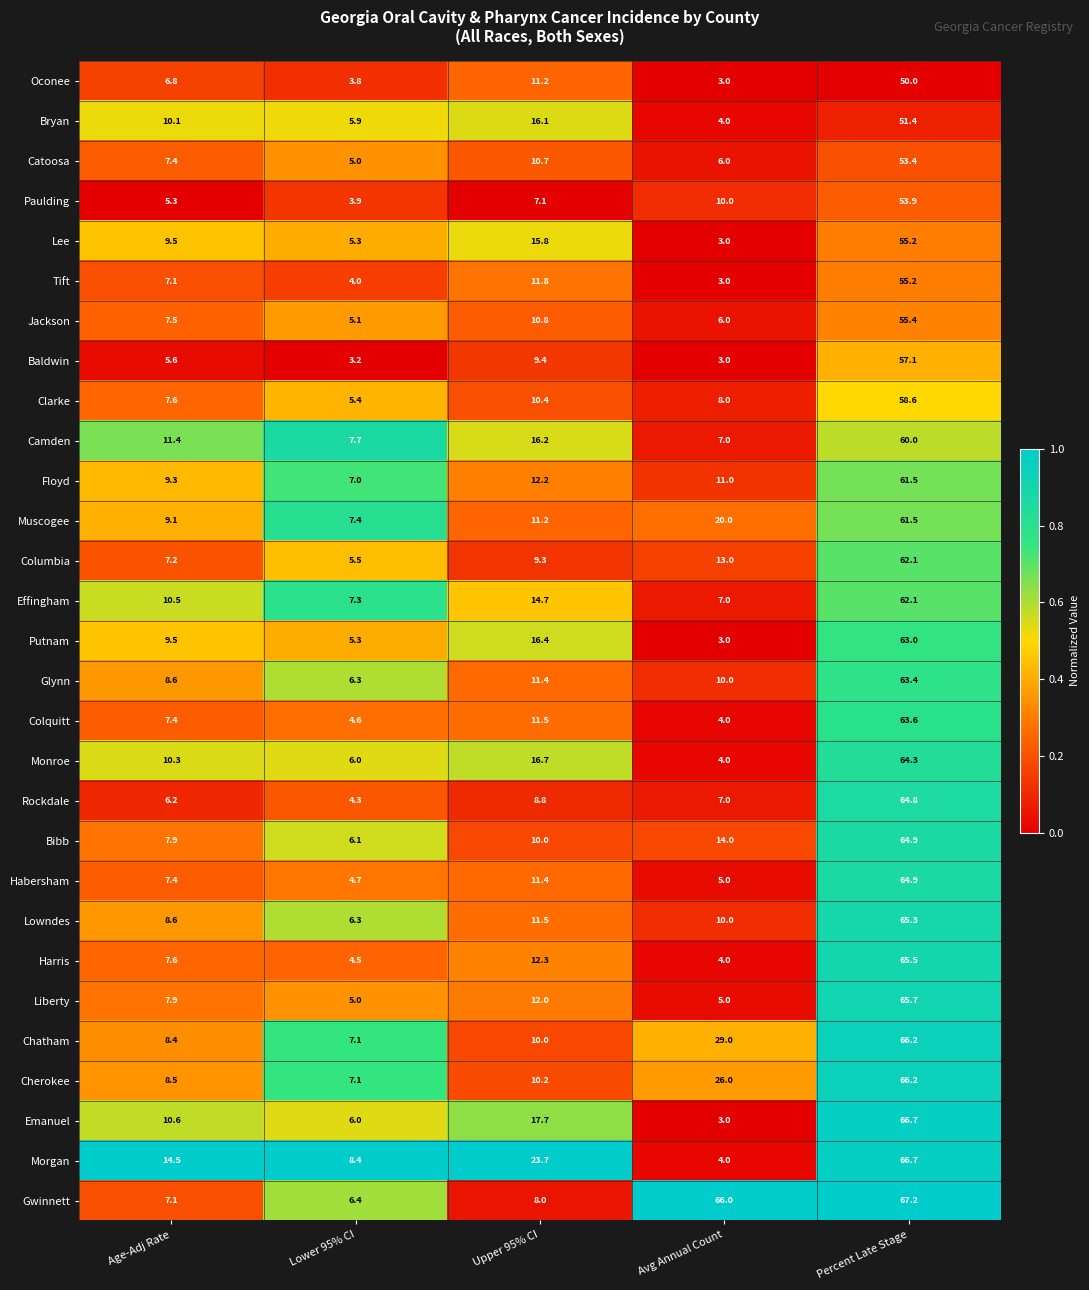

What is the difference between the maximum and minimum values in the Muscogee series?

54.1